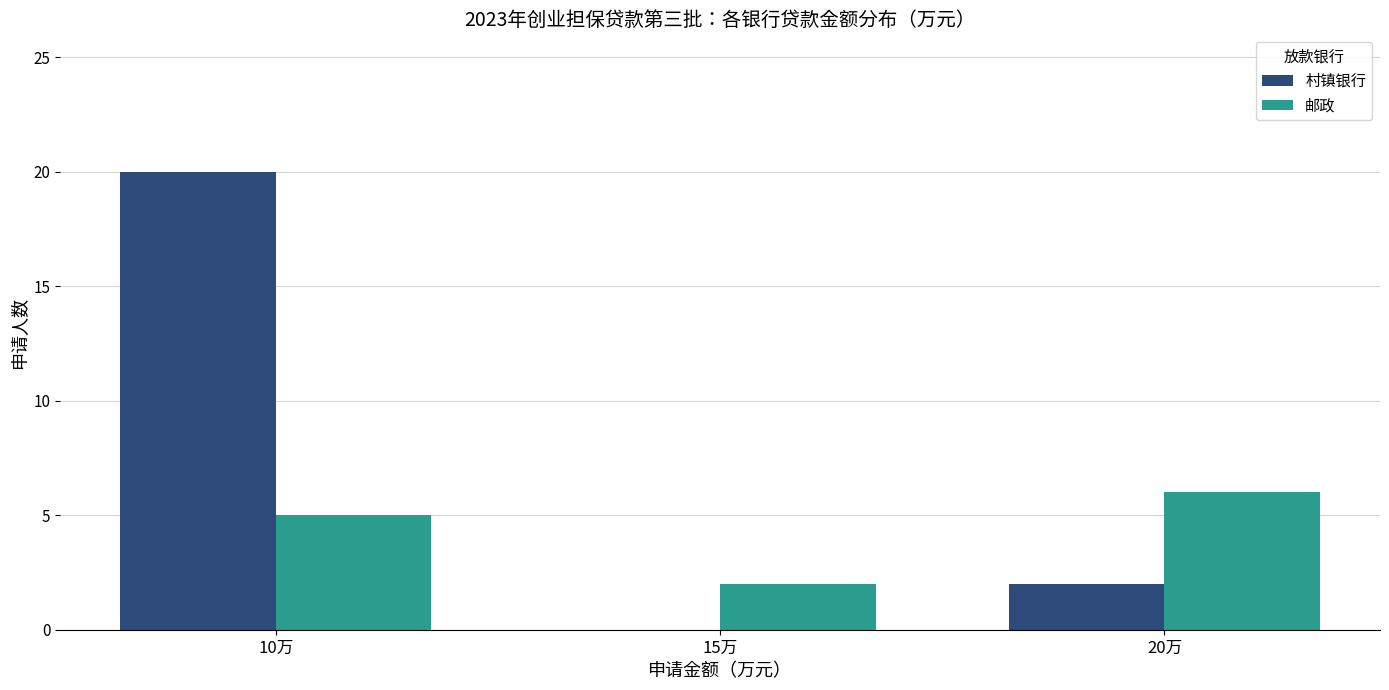

Which series changed the most between 10万 and 15万?

村镇银行